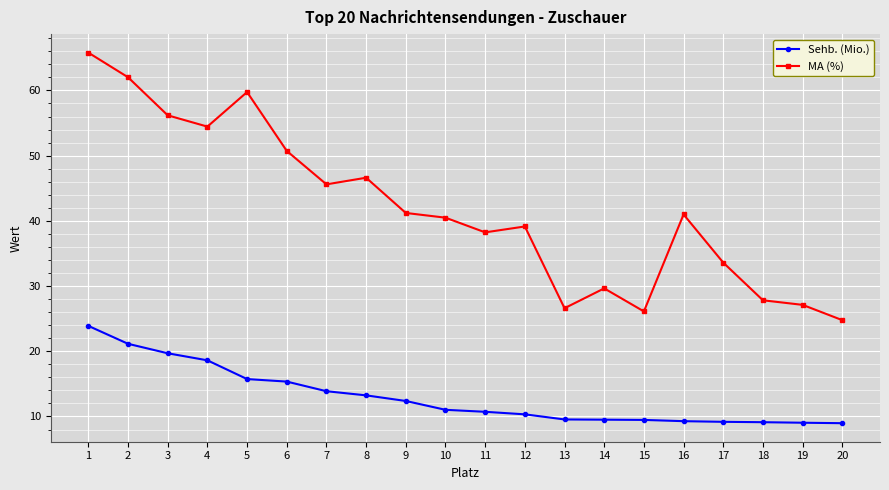

True or false: MA (%) has more than 0 interior local peaks.

True